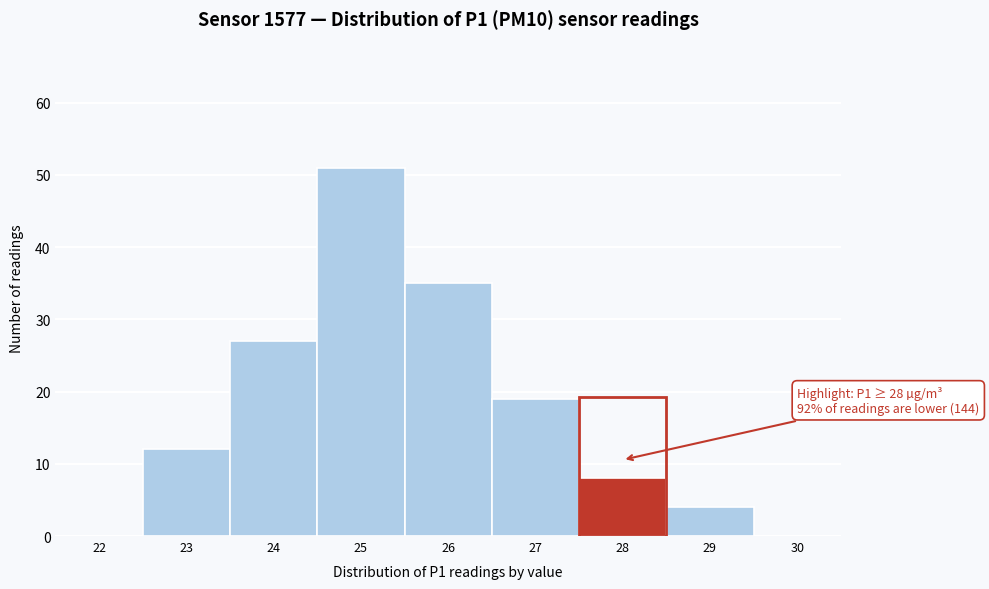

Reading left to right, list all the values displayed in this chart.

22=0	23=12	24=27	25=51	26=35	27=19	28=8	29=4	30=0